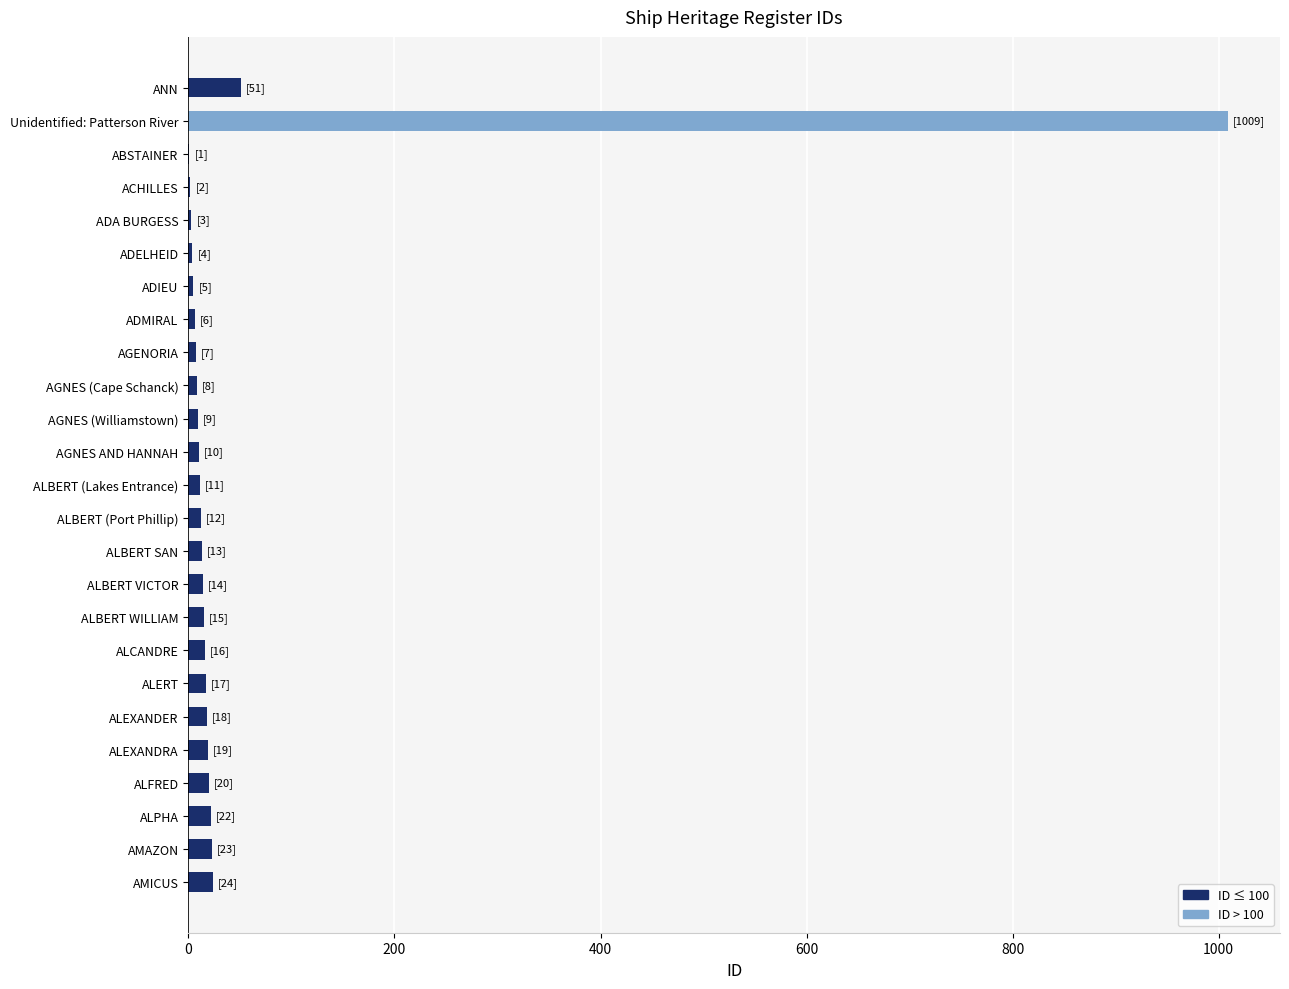

Rank the series at ALCANDRE from lowest to highest value.

ID > 100, ID ≤ 100